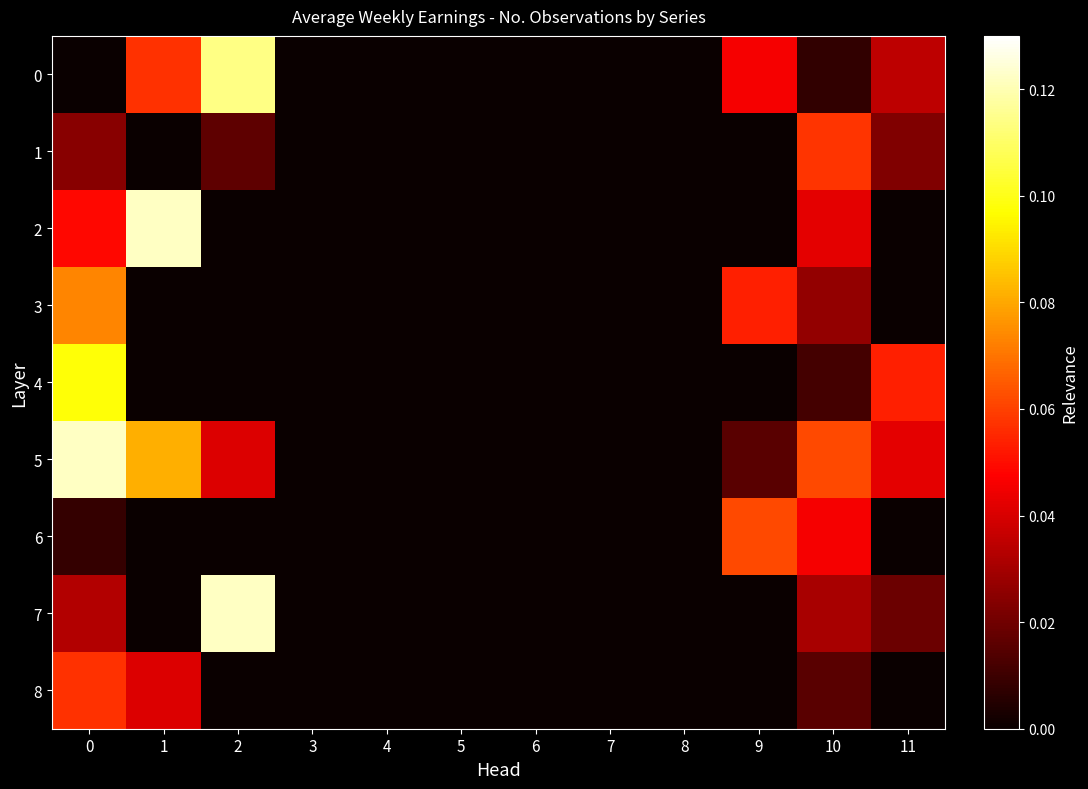

Reading left to right, what are all the values shown in this chart?

0: 0=0.0	1=0.1	2=0.1	3=0.0	4=0.0	5=0.0	6=0.0	7=0.0	8=0.0	9=0.0	10=0.0	11=0.0
1: 0=0.0	1=0.0	2=0.0	3=0.0	4=0.0	5=0.0	6=0.0	7=0.0	8=0.0	9=0.0	10=0.1	11=0.0
2: 0=0.0	1=0.1	2=0.0	3=0.0	4=0.0	5=0.0	6=0.0	7=0.0	8=0.0	9=0.0	10=0.0	11=0.0
3: 0=0.1	1=0.0	2=0.0	3=0.0	4=0.0	5=0.0	6=0.0	7=0.0	8=0.0	9=0.1	10=0.0	11=0.0
4: 0=0.1	1=0.0	2=0.0	3=0.0	4=0.0	5=0.0	6=0.0	7=0.0	8=0.0	9=0.0	10=0.0	11=0.1
5: 0=0.1	1=0.1	2=0.0	3=0.0	4=0.0	5=0.0	6=0.0	7=0.0	8=0.0	9=0.0	10=0.1	11=0.0
6: 0=0.0	1=0.0	2=0.0	3=0.0	4=0.0	5=0.0	6=0.0	7=0.0	8=0.0	9=0.1	10=0.0	11=0.0
7: 0=0.0	1=0.0	2=0.1	3=0.0	4=0.0	5=0.0	6=0.0	7=0.0	8=0.0	9=0.0	10=0.0	11=0.0
8: 0=0.1	1=0.0	2=0.0	3=0.0	4=0.0	5=0.0	6=0.0	7=0.0	8=0.0	9=0.0	10=0.0	11=0.0